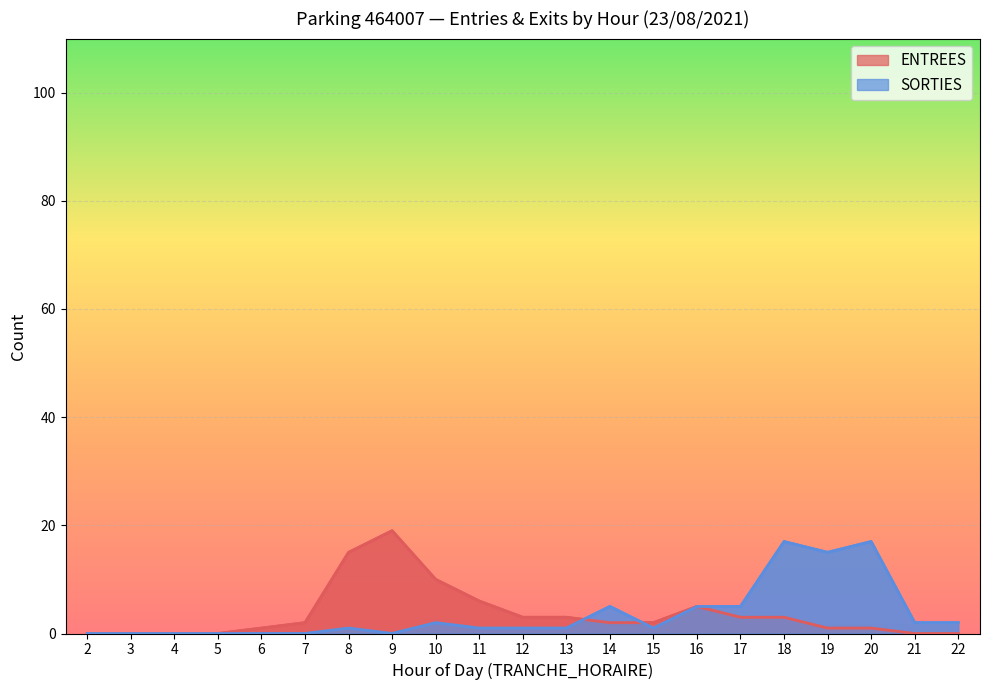

What is the approximate value of SORTIES at 11?

1